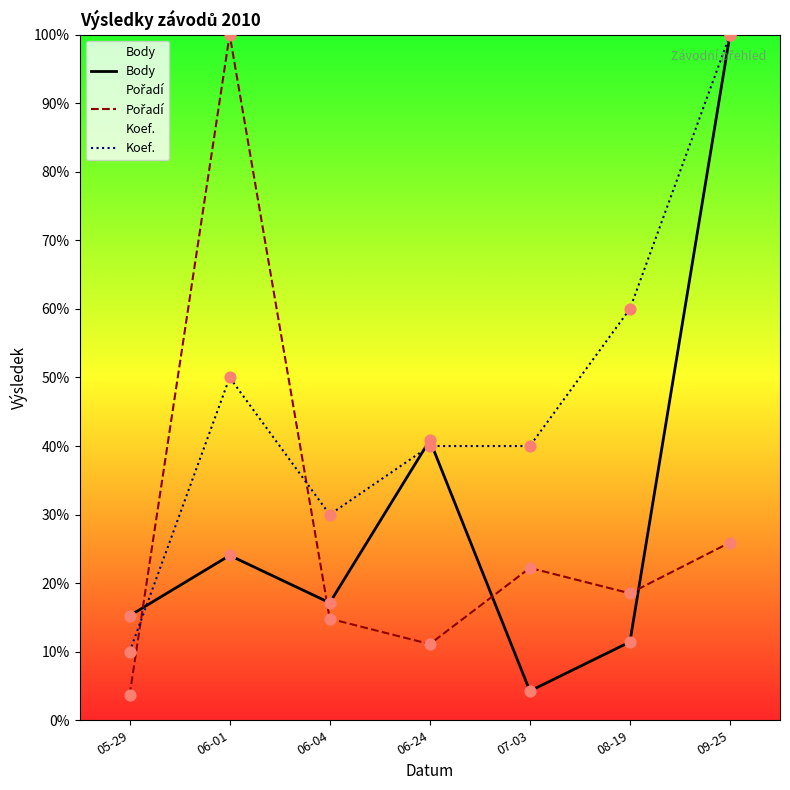

Which series has the largest Y range (max minus min)?

Pořadí